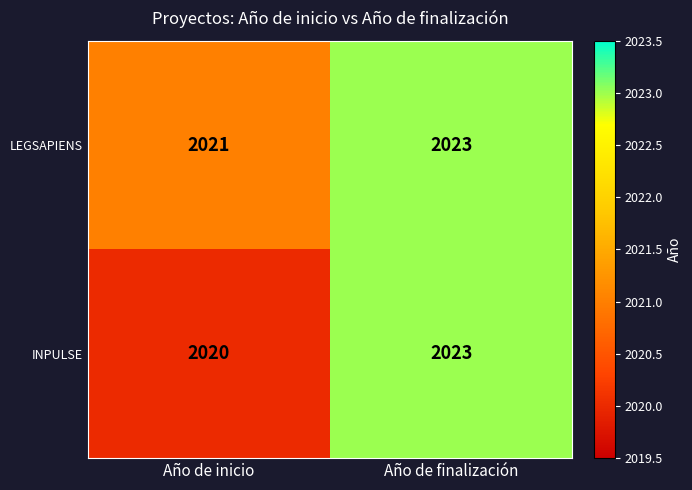

What is the sum of all LEGSAPIENS values?

4044